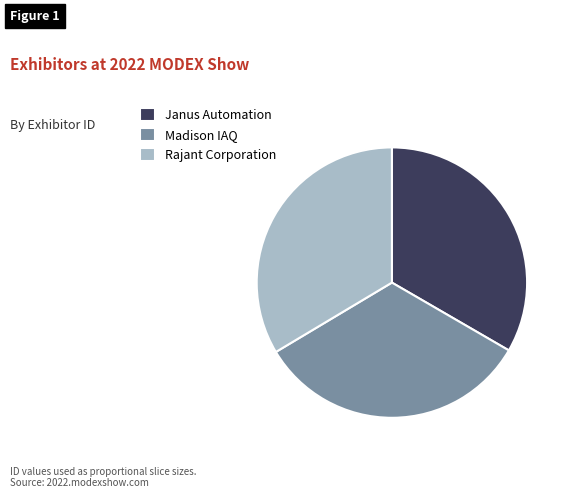

Is the sum of Janus Automation and Rajant Corporation greater than half?

Yes